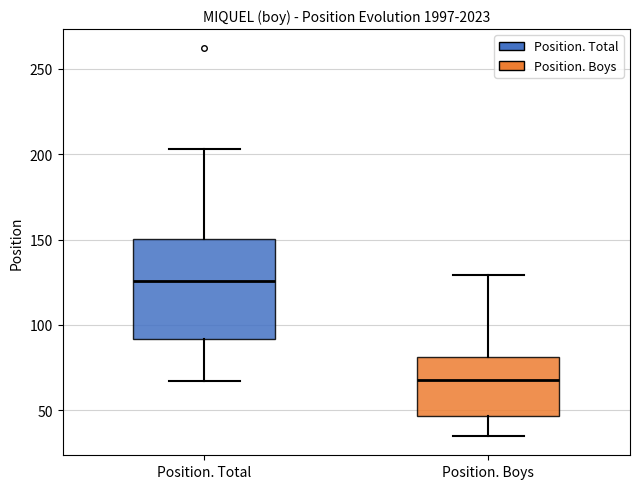

Which box has the lowest median line?

Position. Boys